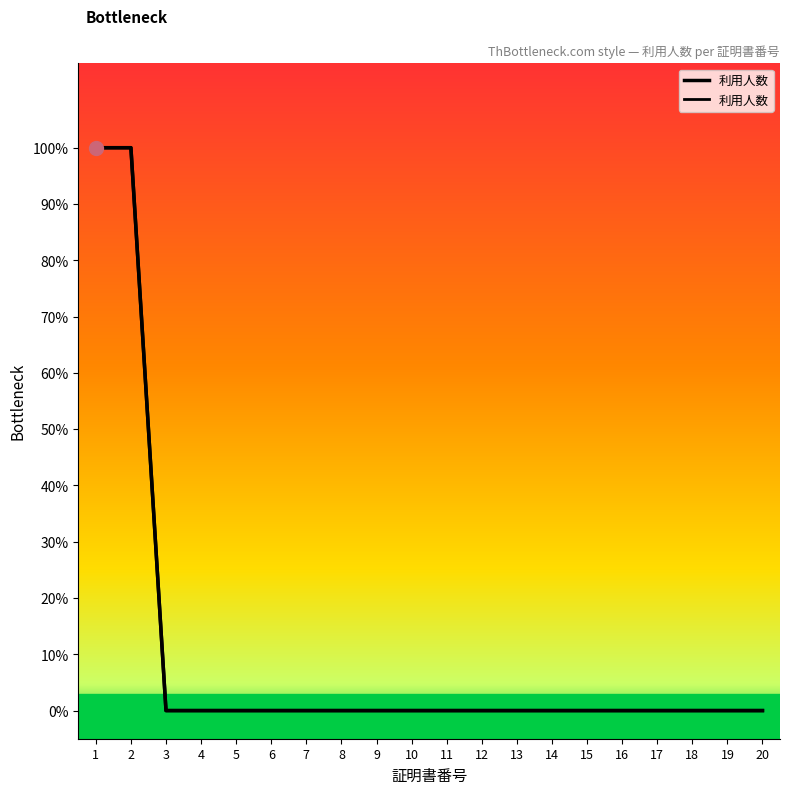

Does the chart have visible grid lines?

No